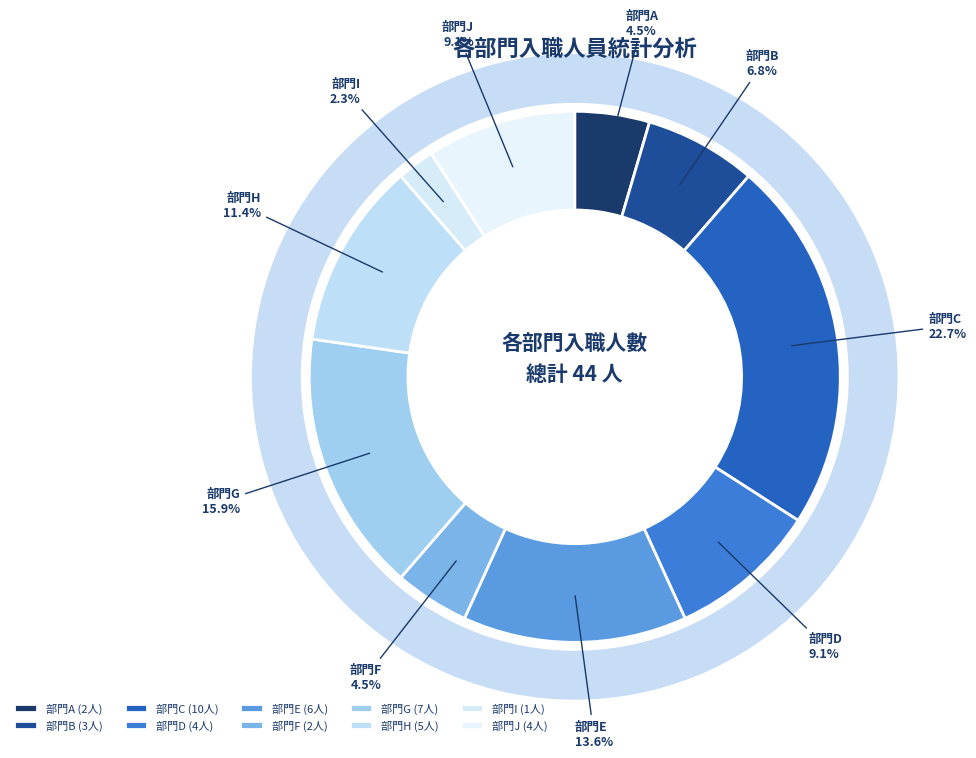

Is it true that 部門D is 9% of the pie?

True